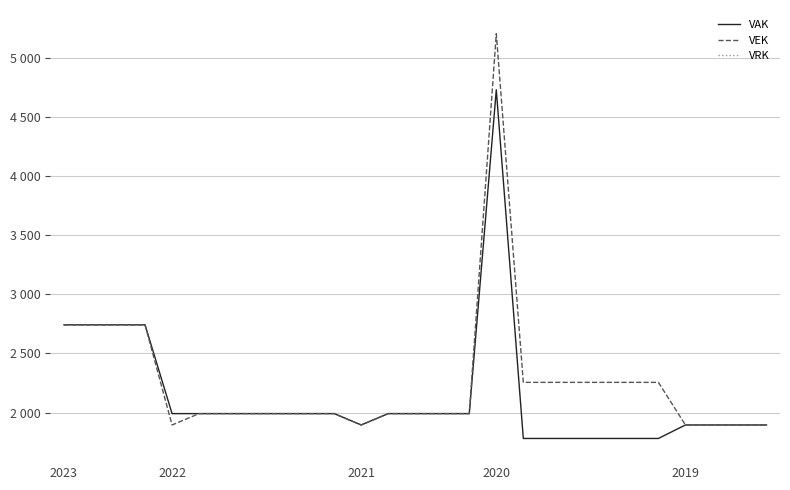

Count the number of data series in this chart.

3